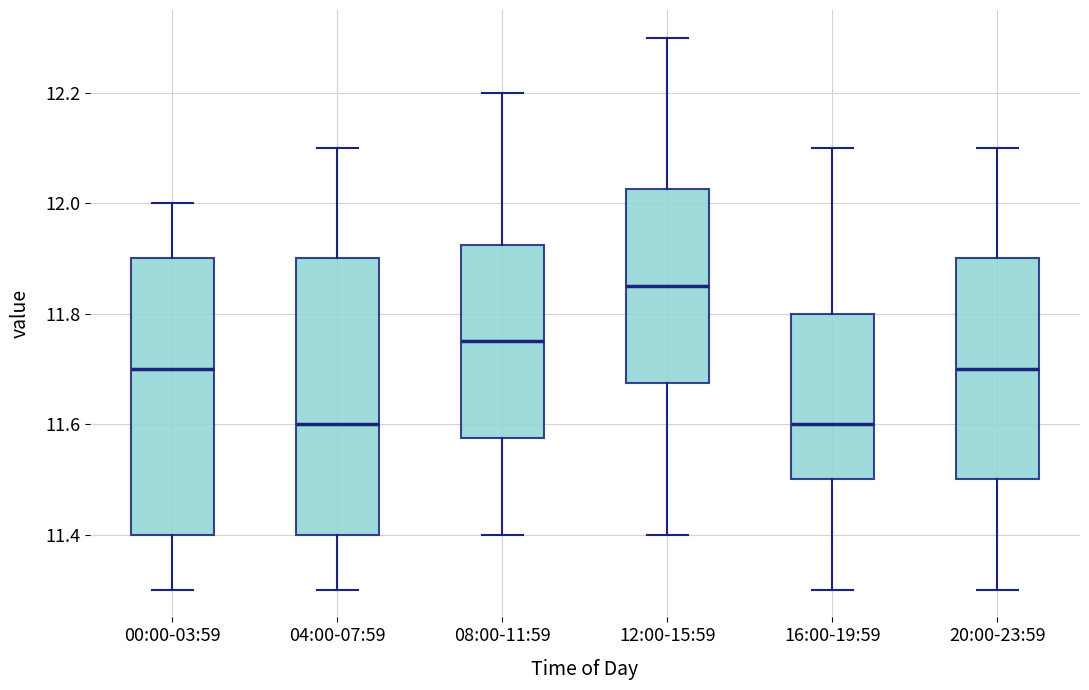

Where does the upper whisker of the box for 00:00-03:59 end on the y-axis? The values are not printed on the chart, so give them approximately, as read against the axis.

12.00